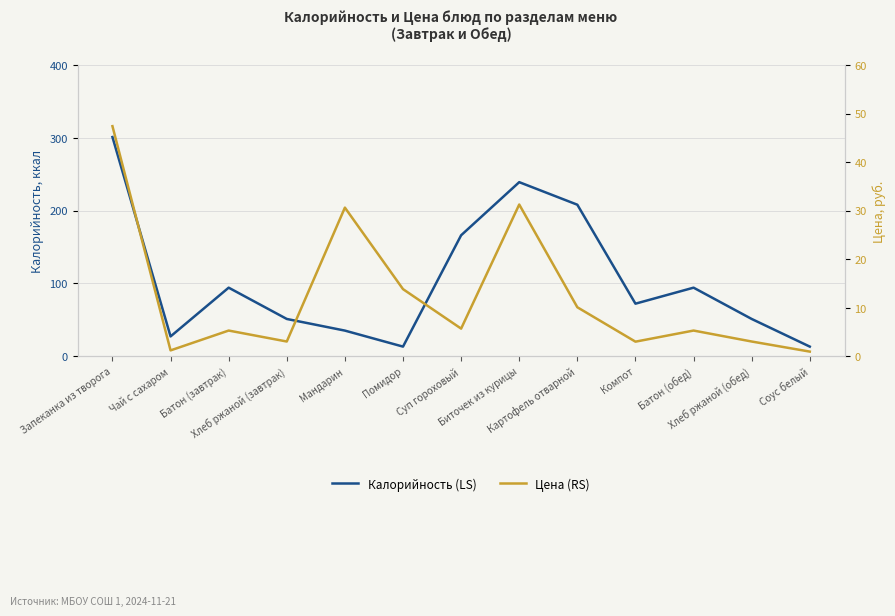

In Калорийность (LS), how many points are lower than both neighbors (excluding endpoints)?

3